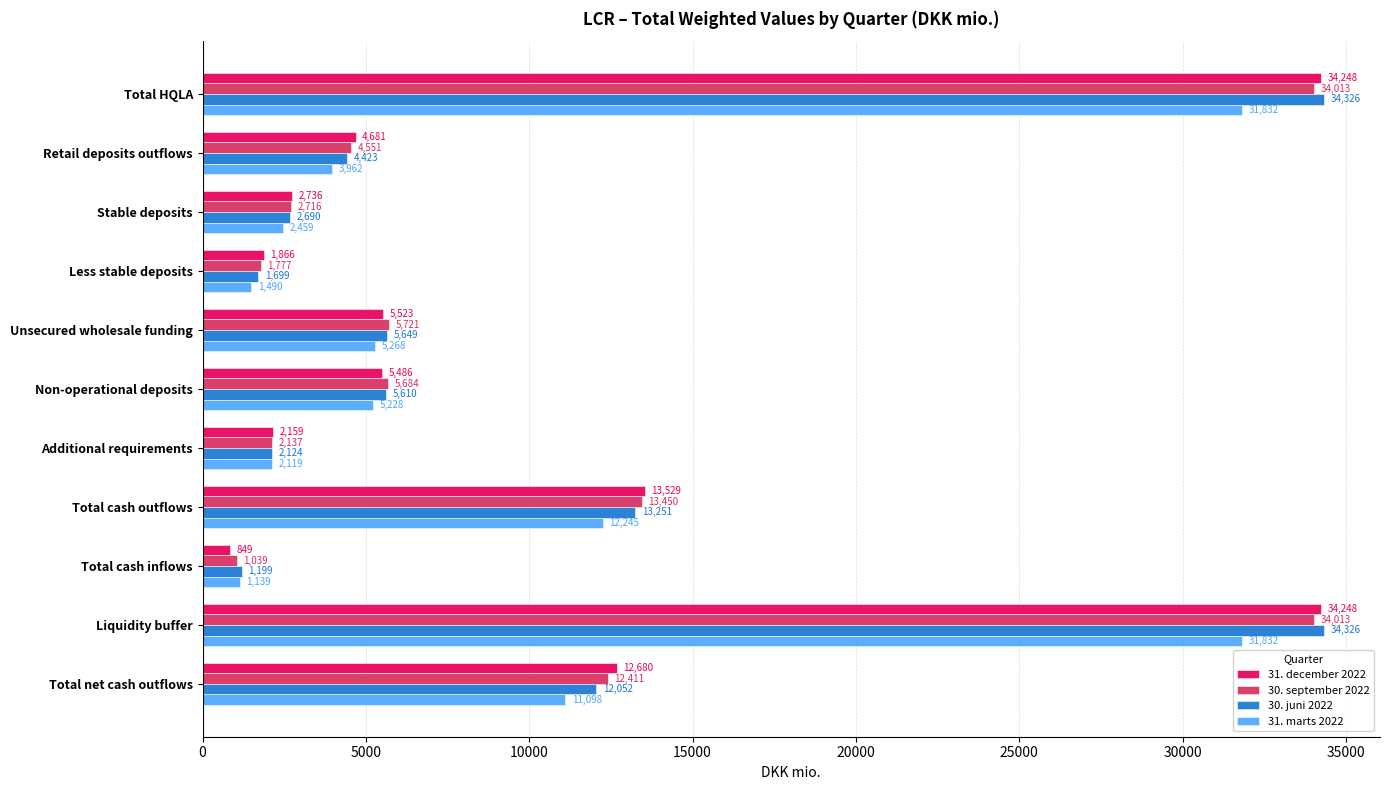

The value of 30. juni 2022 at Total net cash outflows is 5232.1. True or false?

False